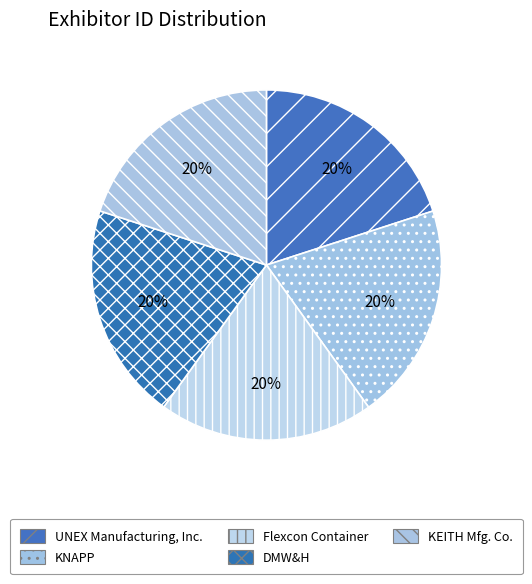

To the nearest percent, what portion does UNEX Manufacturing, Inc. represent?

20%